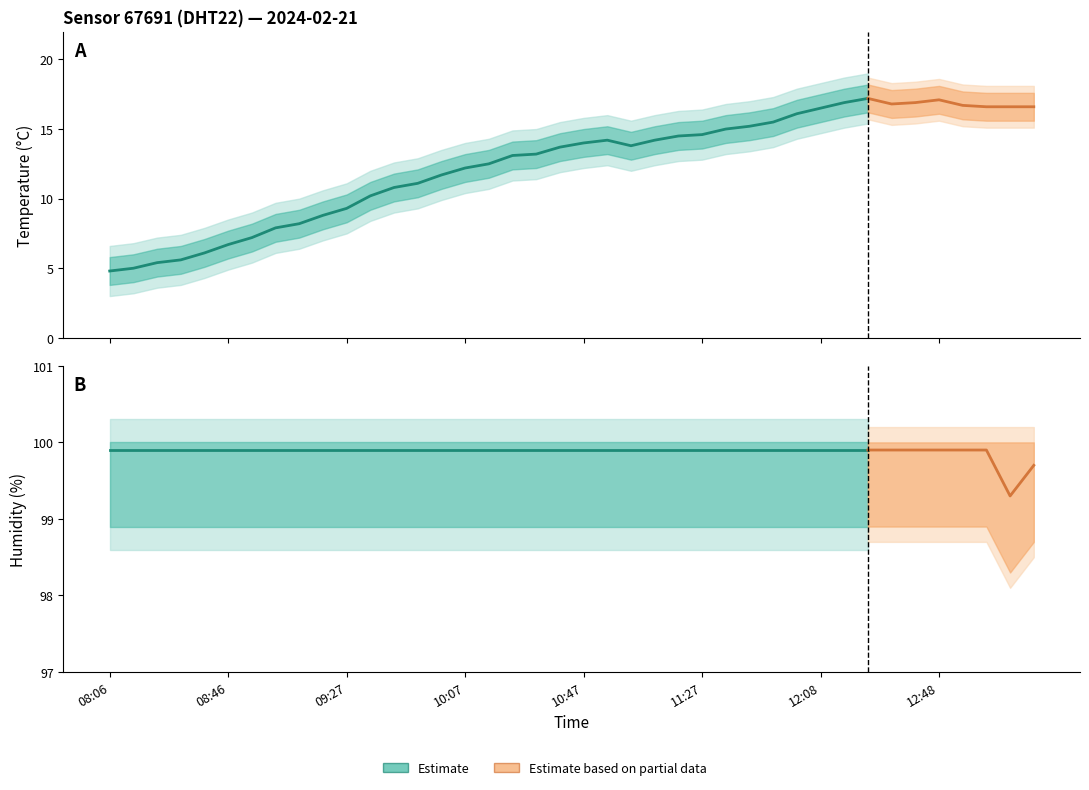

List the series in order of their overall mean, lowest first.

temperature, humidity